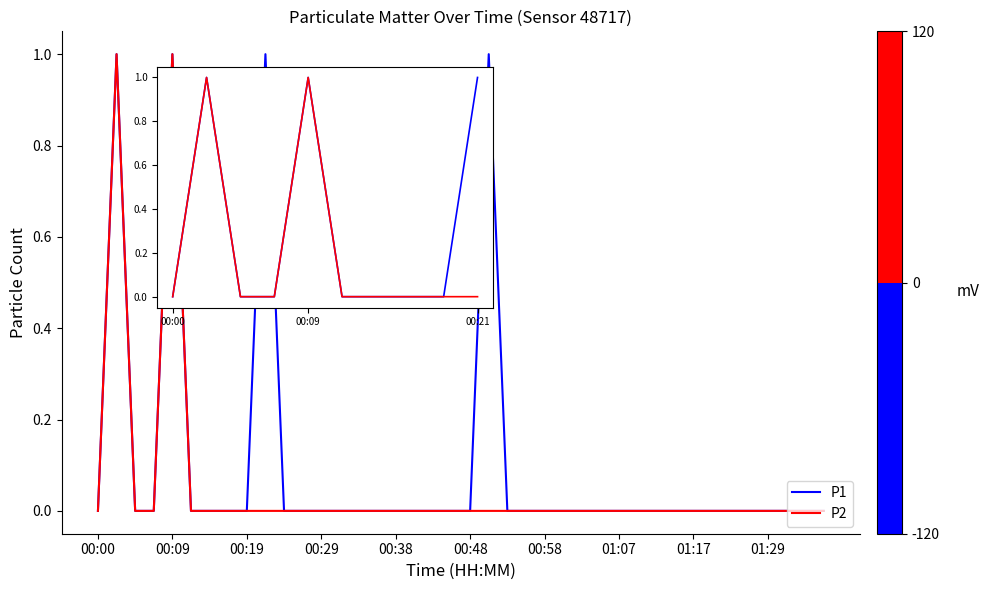

Is this an area chart (filled region under the line)?

No